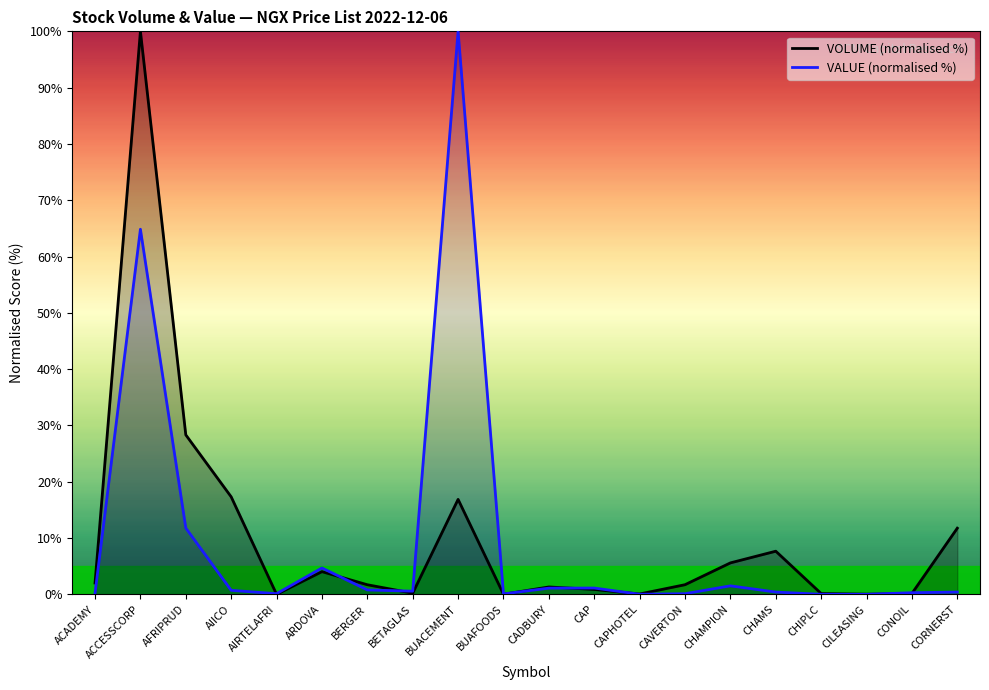

Which series has the largest total across all categories?

VOLUME (normalised %)